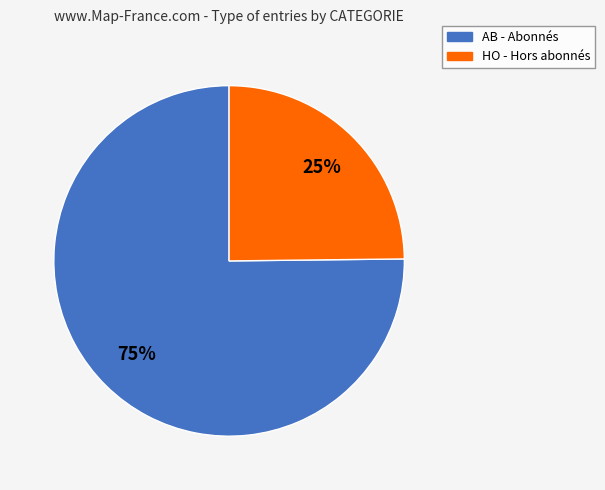

Which has a higher value, HO or AB?

AB